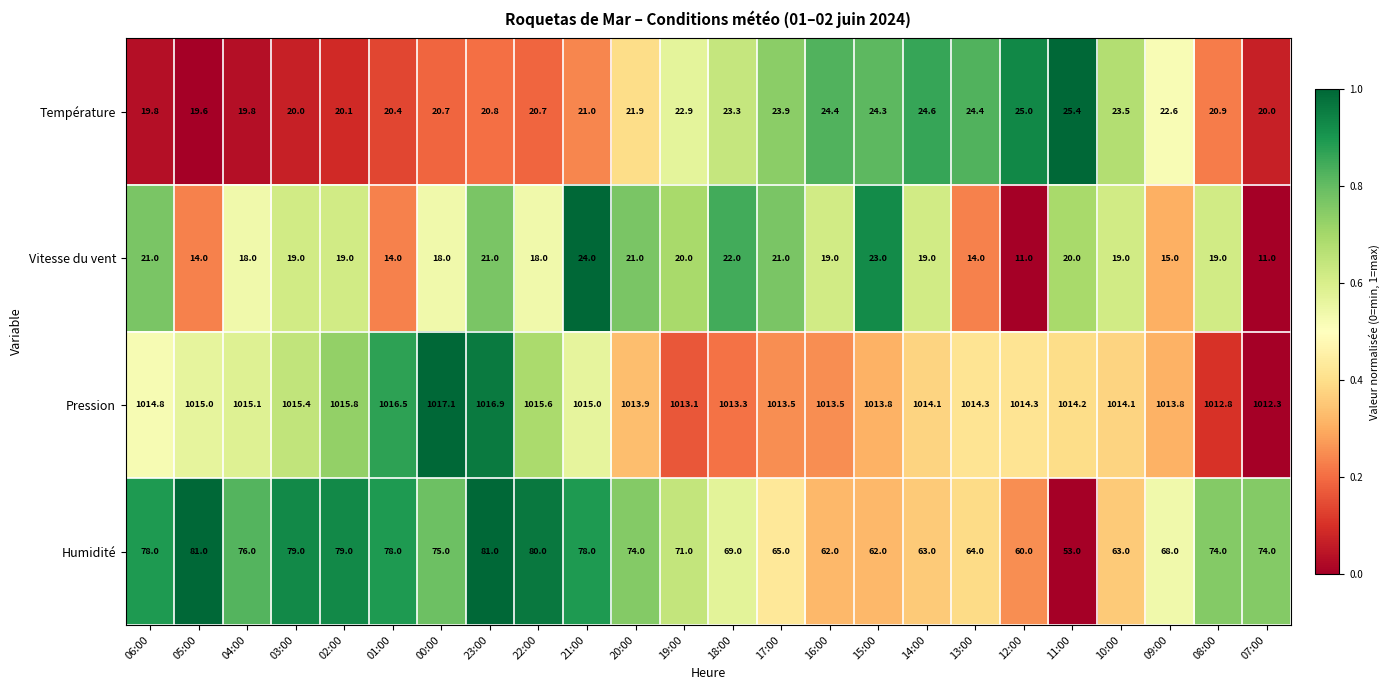

The value of Humidité at 18:00 is 69.0. True or false?

True